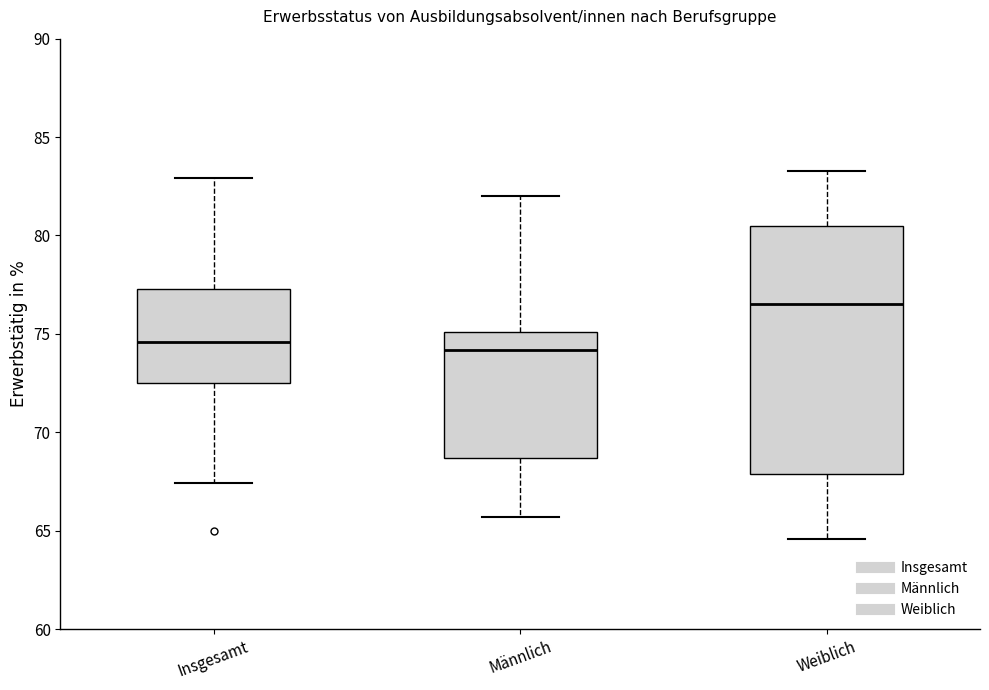

Where does the upper whisker of the box for Männlich end on the y-axis? The values are not printed on the chart, so give them approximately, as read against the axis.

82.0